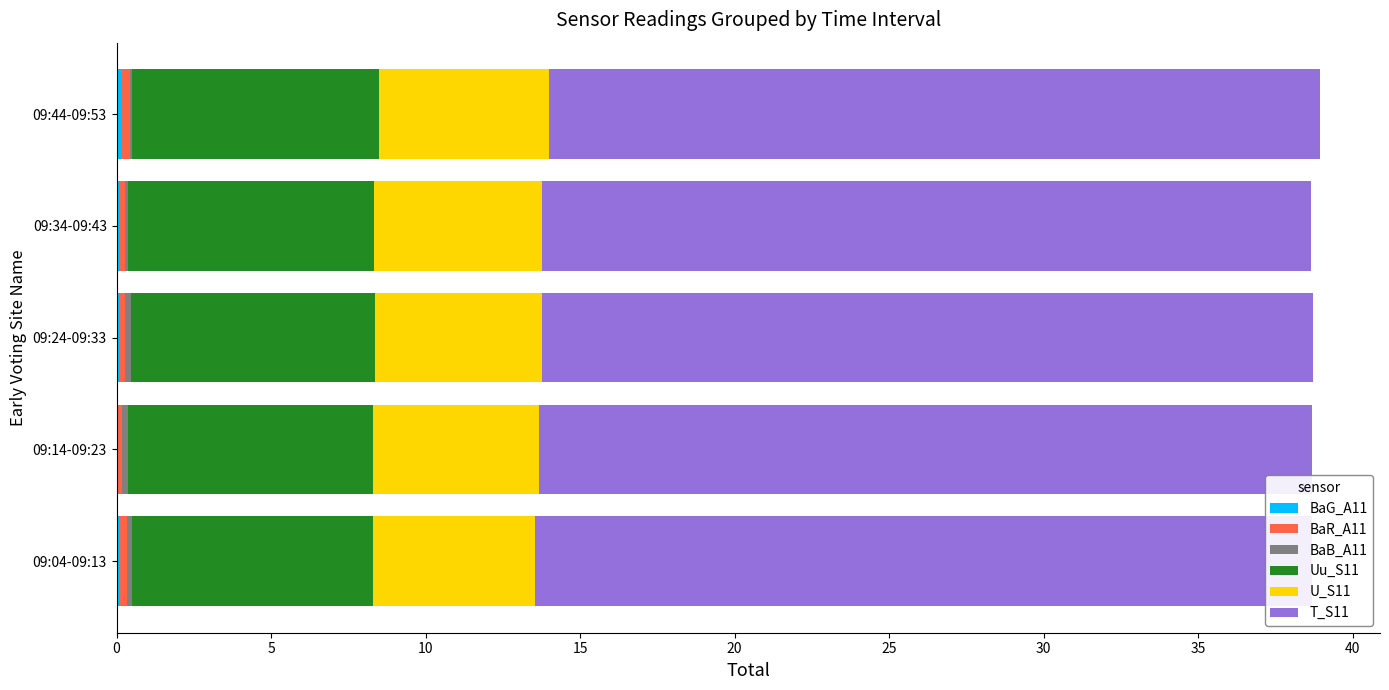

Between 09:04-09:13 and 09:34-09:43, which series saw the biggest shift?

T_S11